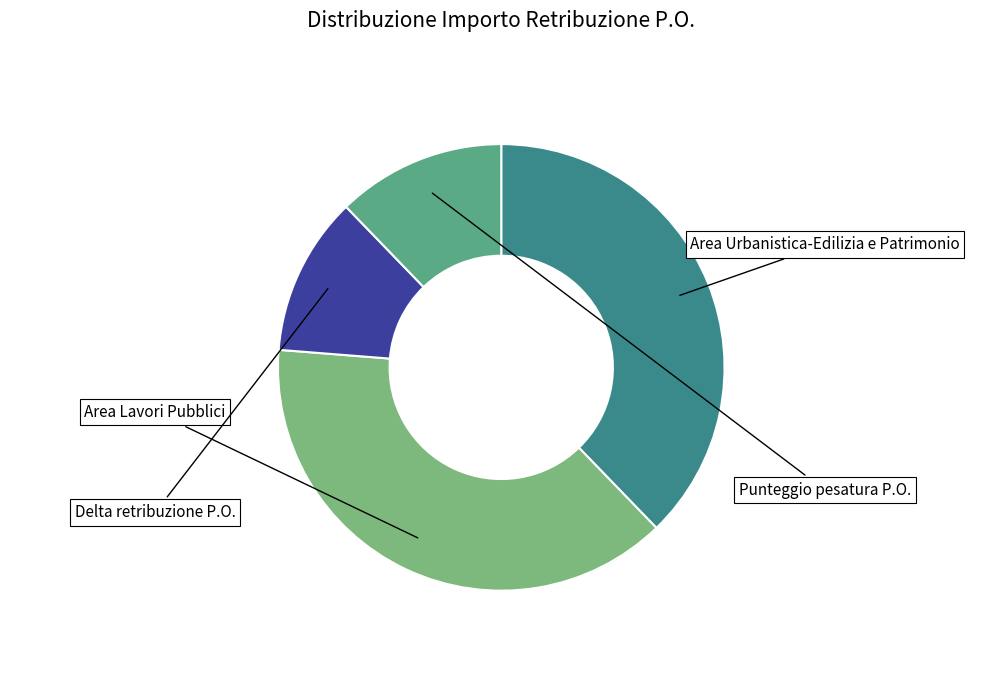

What is the ratio of the value at Area Urbanistica-Edilizia e Patrimonio to the value at Area Lavori Pubblici?

1.0